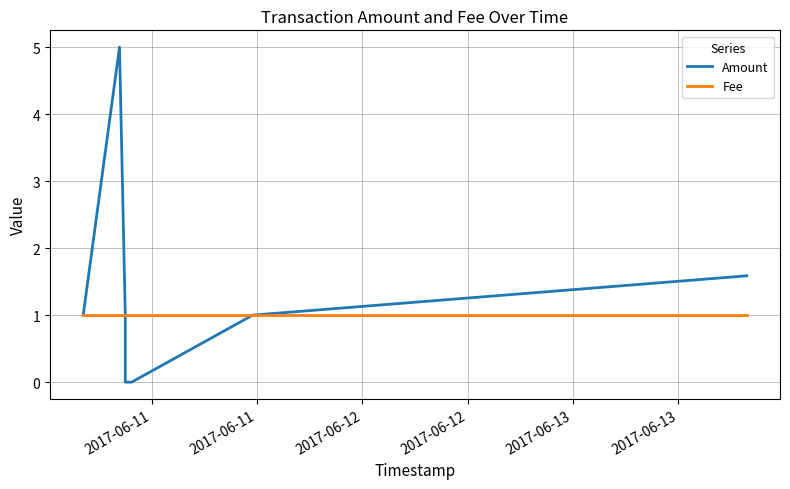

How many data points does each series have?

7